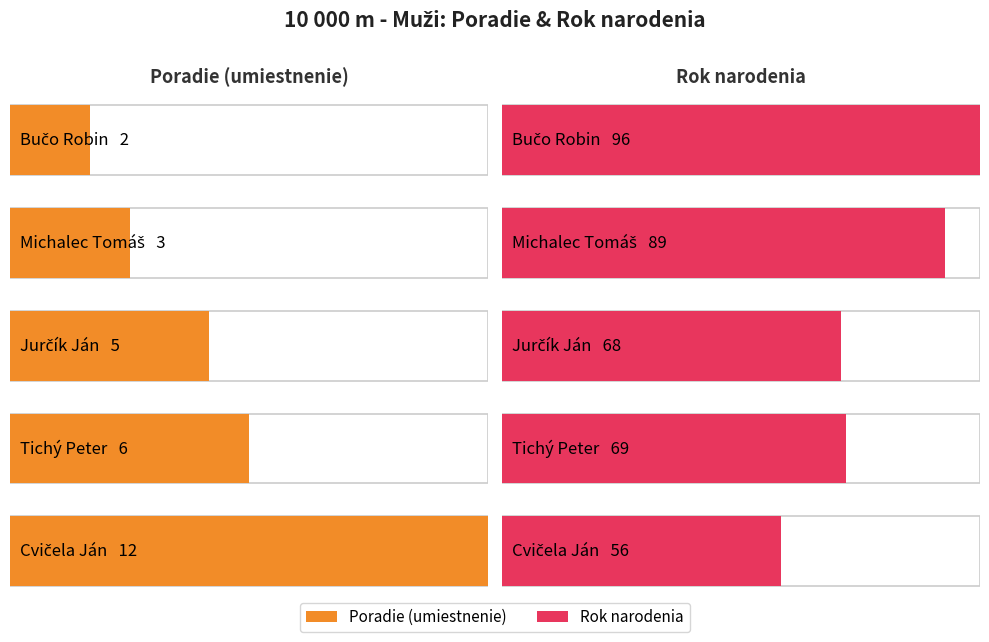

List the labels in order of value, largest first.

Cvičela Ján, Tichý Peter, Jurčík Ján, Michalec Tomáš, Bučo Robin